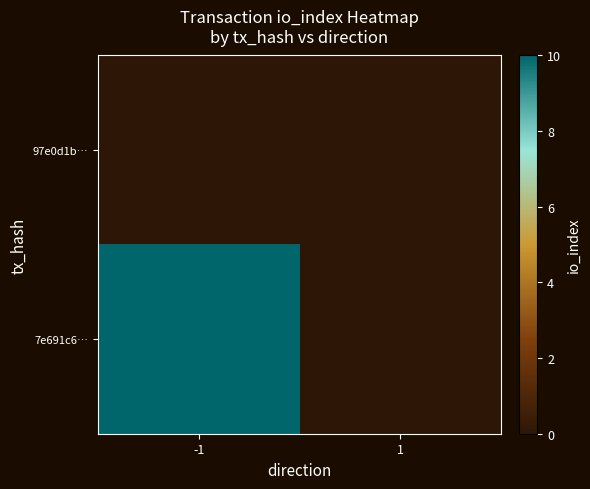

What is the maximum value shown in the chart?

10